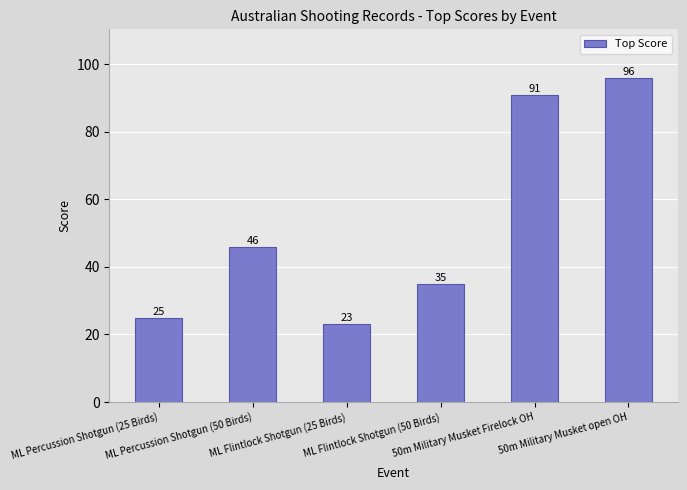

What is the difference between the maximum and minimum values?

73